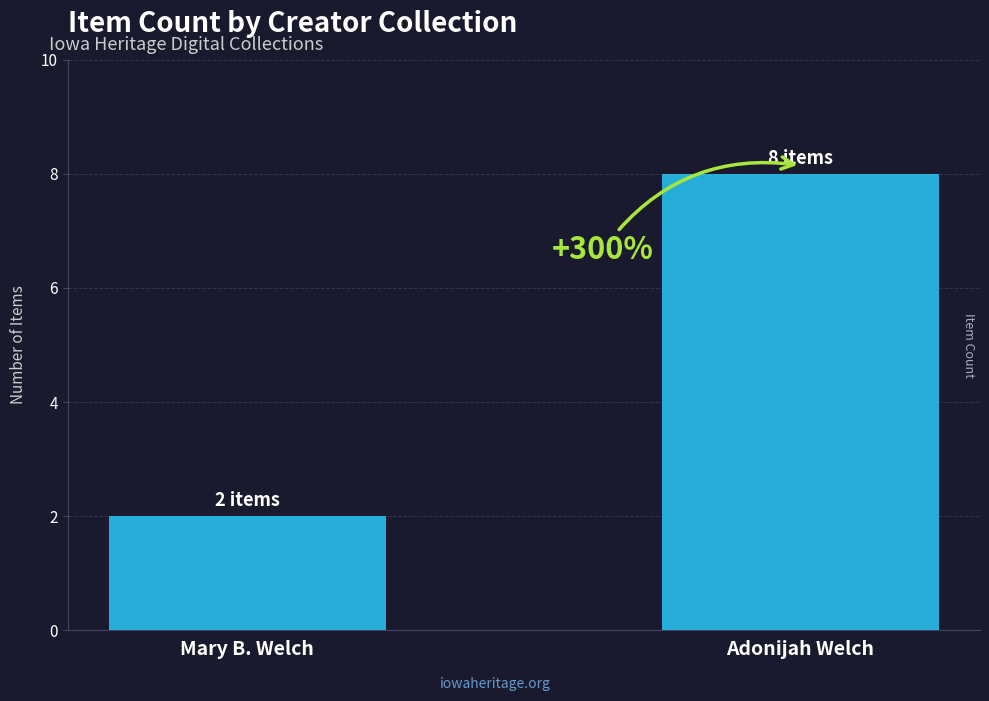

The value at Adonijah Welch is 8. True or false?

True